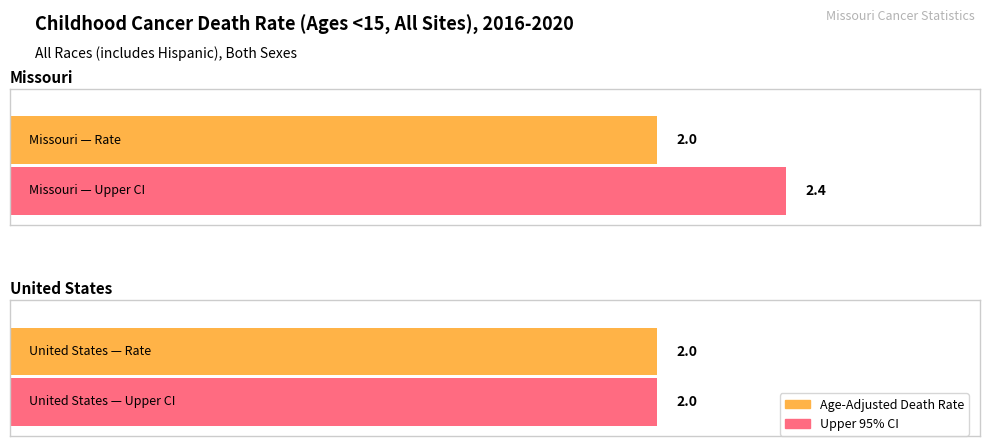

What position from the left is United States?

2